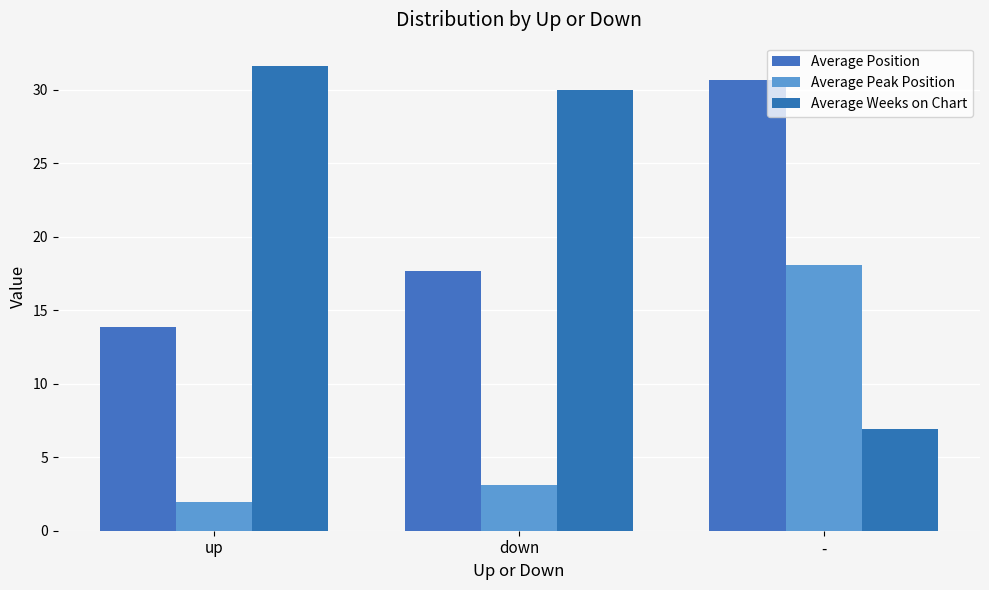

How many values in the Average Weeks on Chart series are below 30?

1